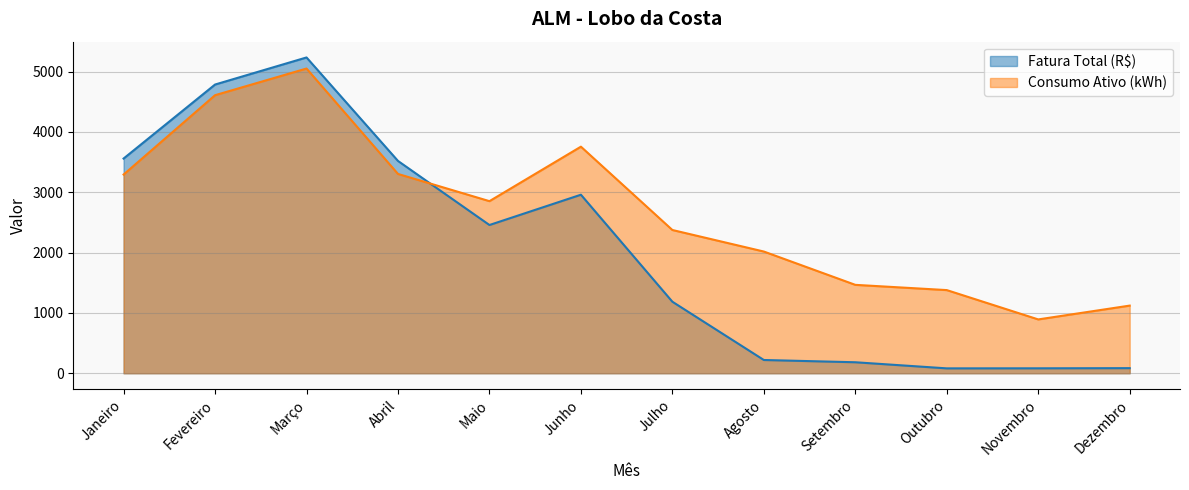

Which series changed the most between Abril and Junho?

Fatura Total (R$)